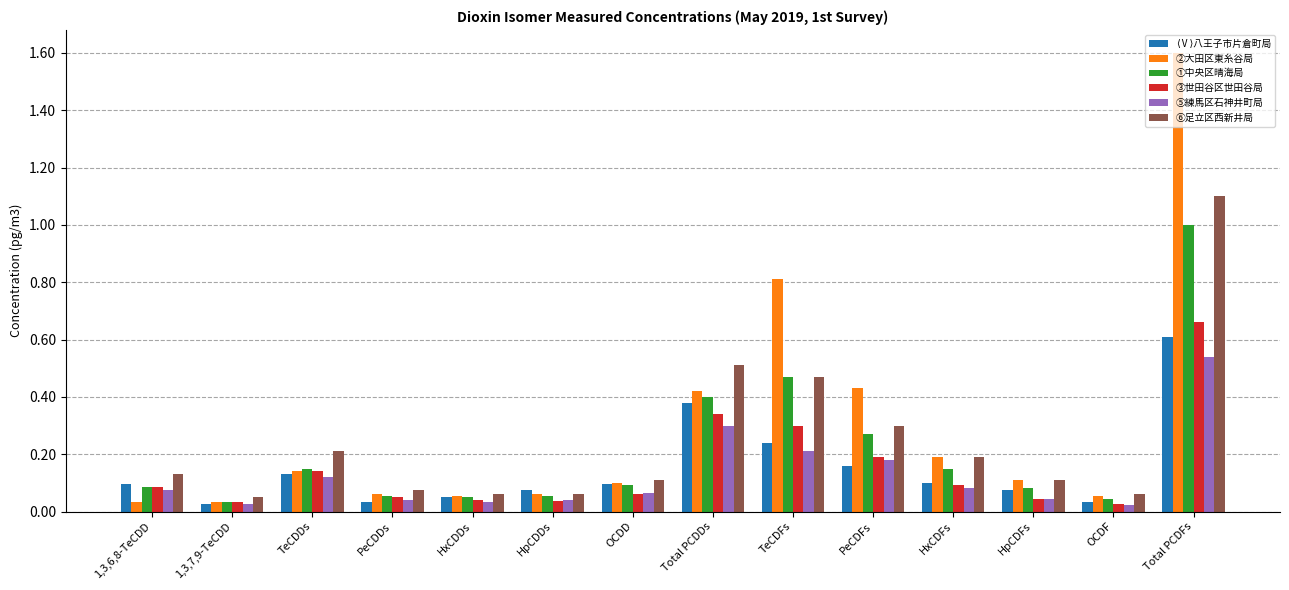

The ②大田区東糸谷局 series shows 0.1 at HxCDDs. True or false?

True